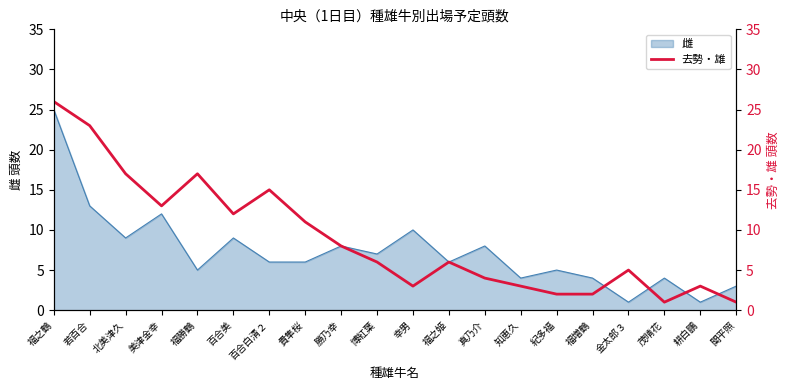

What is the label of the 18th point from the left?

茂晴花